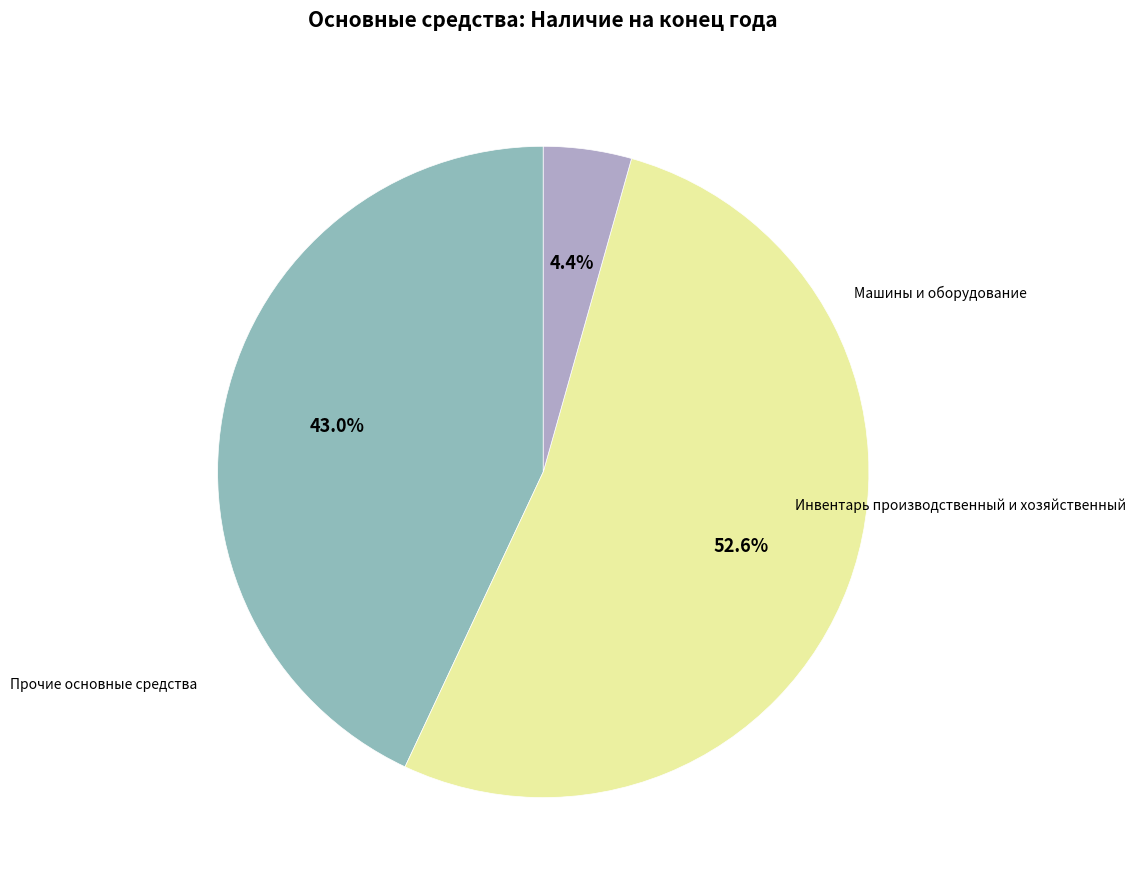

True or false: Машины и оборудование accounts for 43% of the total.

True